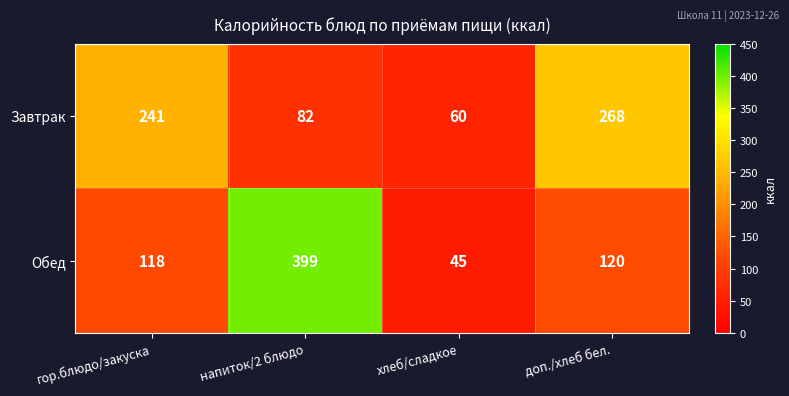

How many distinct data groups are displayed?

2